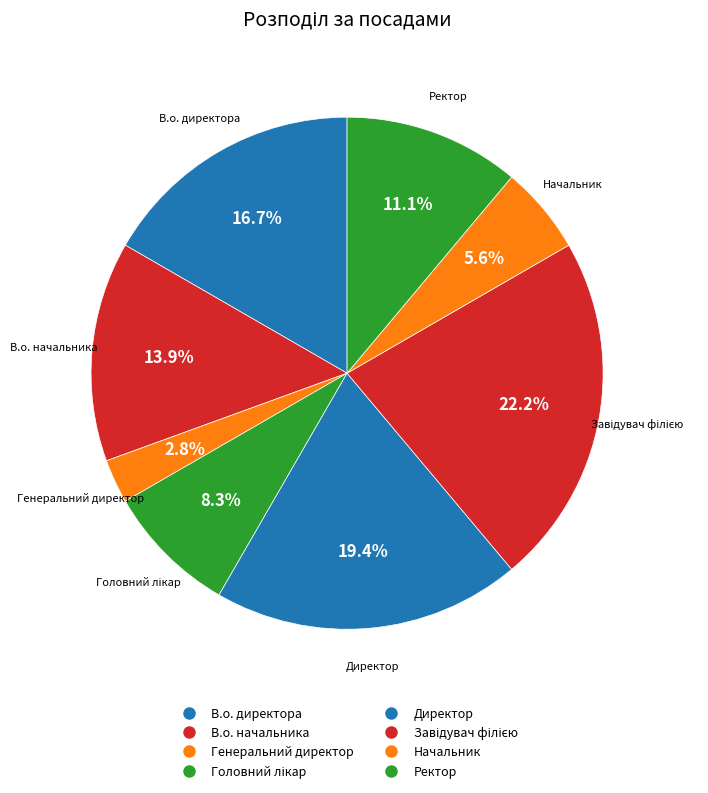

To the nearest percent, what percentage of the pie is Генеральний директор?

3%